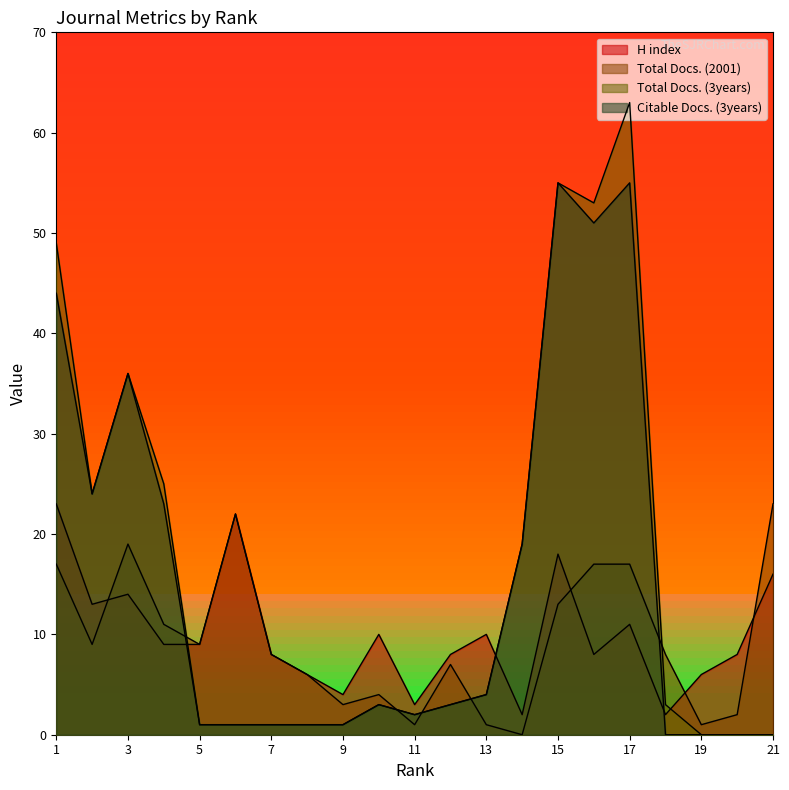

Rank the series at 18 from highest to lowest value.

Total Docs. (2001), Total Docs. (3years), H index, Citable Docs. (3years)